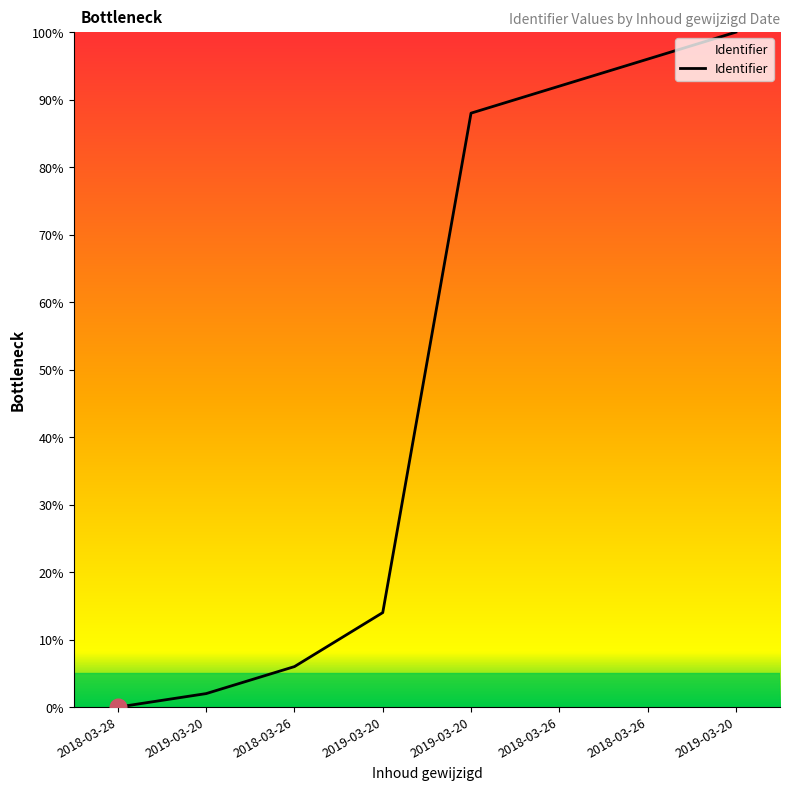

Rank the categories by value from highest to lowest.

2019-03-20, 2018-03-26, 2018-03-26, 2019-03-20, 2019-03-20, 2018-03-26, 2019-03-20, 2018-03-28